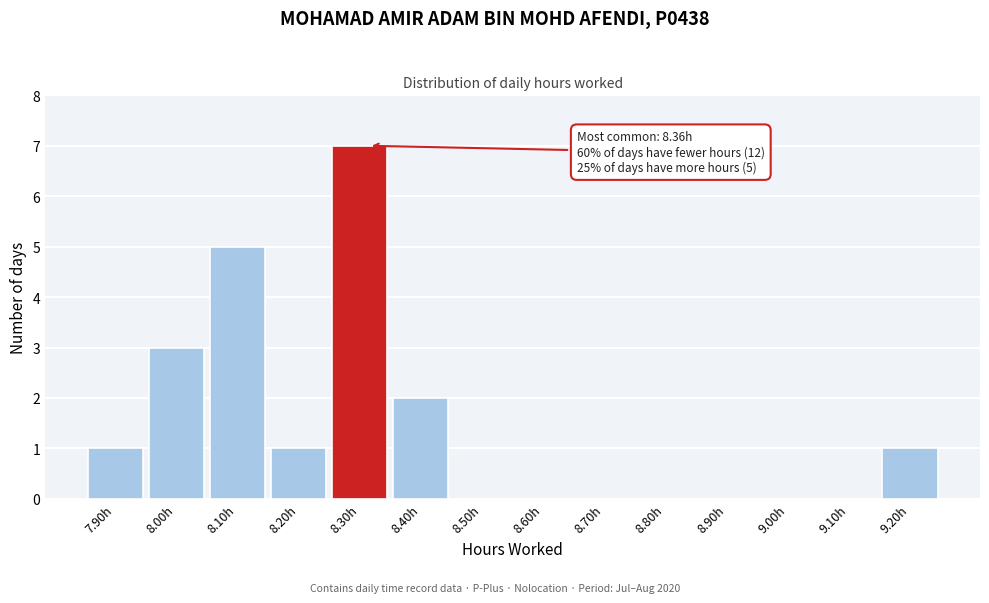

Reading left to right, list all the values displayed in this chart.

7.90h=1	8.00h=3	8.10h=5	8.20h=1	8.30h=7	8.40h=2	8.50h=0	8.60h=0	8.70h=0	8.80h=0	8.90h=0	9.00h=0	9.10h=0	9.20h=1